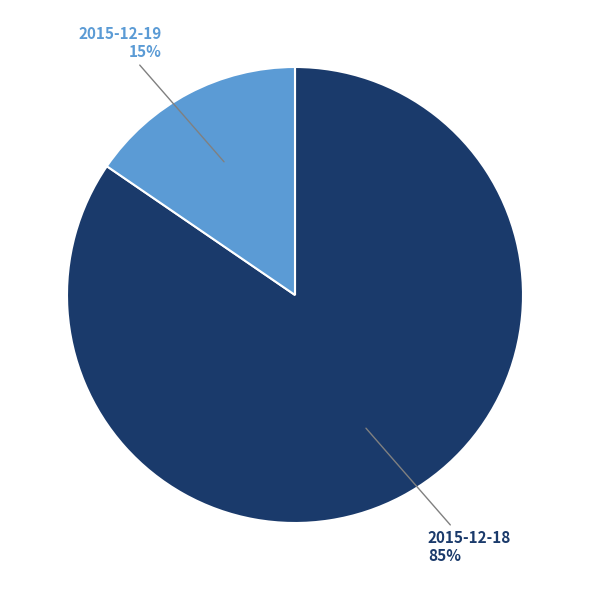

Is 2015-12-19 the majority of the pie?

No